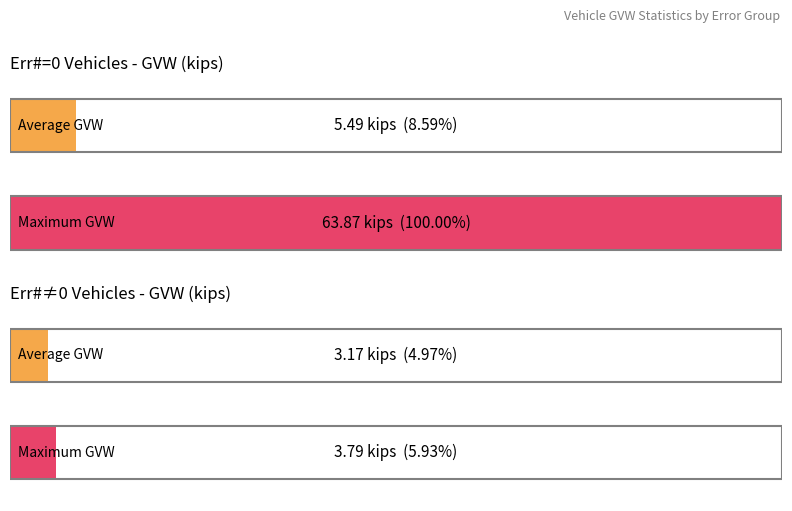

Does the chart contain stacked bars?

No